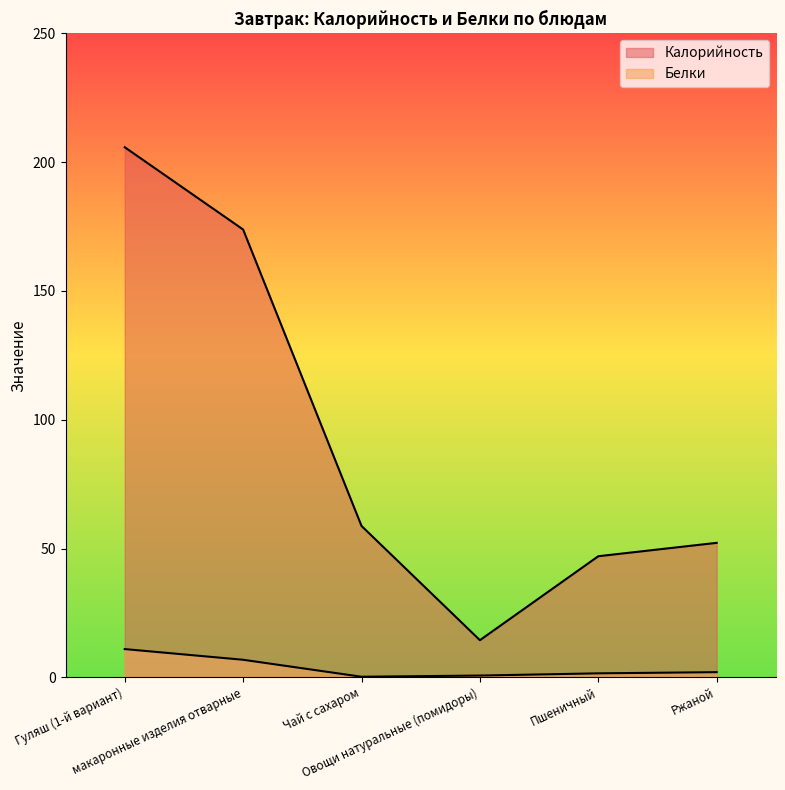

True or false: Калорийность and Белки cross at least once.

False